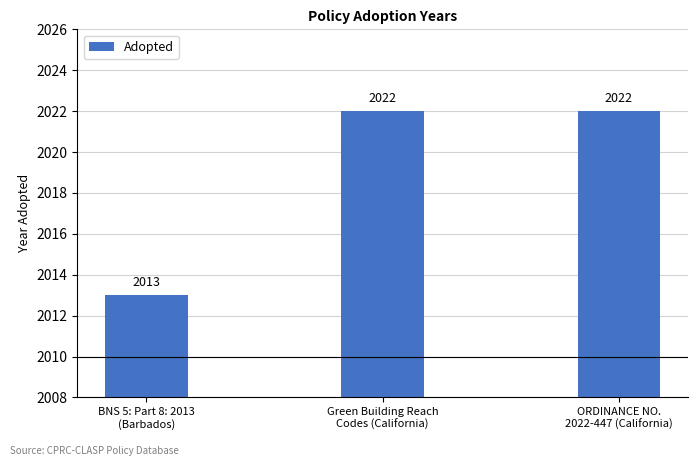

What is the label of the 2nd bar from the left?

Green Building Reach
Codes (California)